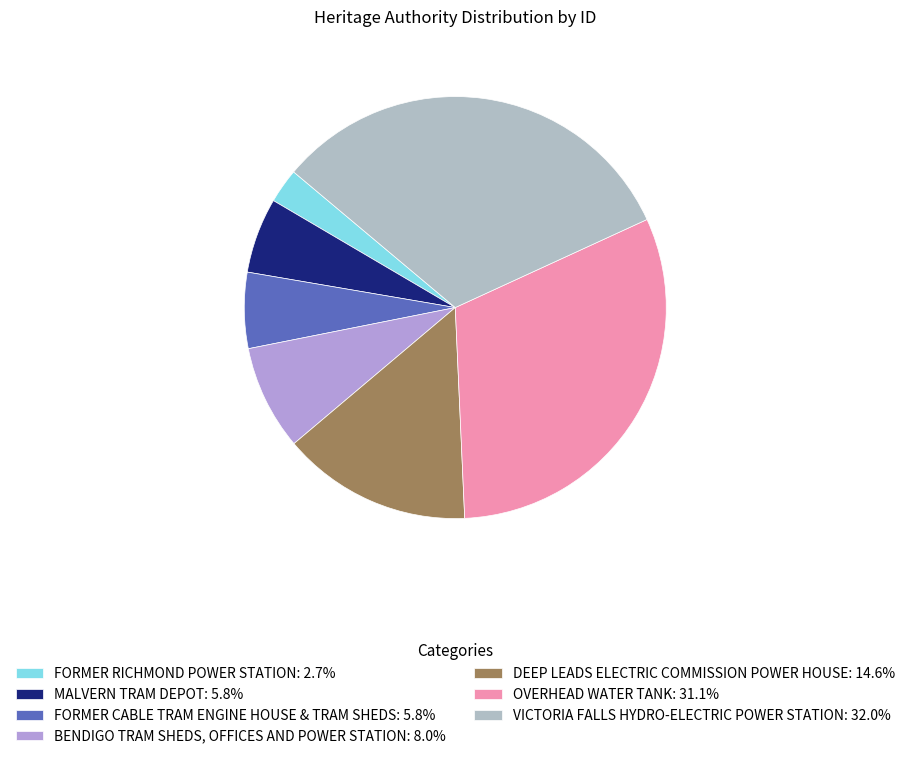

What is the ratio of the value at DEEP LEADS ELECTRIC COMMISSION POWER HOUSE to the value at MALVERN TRAM DEPOT?

2.5